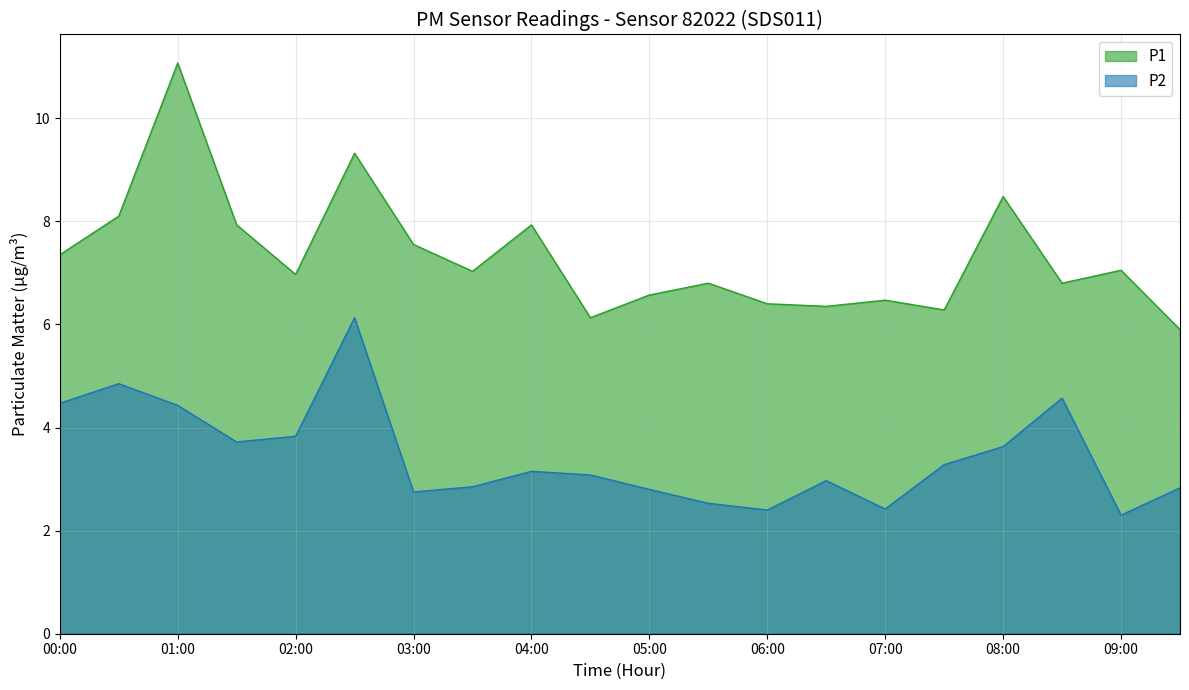

Reading left to right, list all the values displayed in this chart.

P1: 7.3	8.1	11.1	7.9	7.0	9.3	7.5	7.0	7.9	6.1	6.6	6.8	6.4	6.3	6.5	6.3	8.5	6.8	7.0	5.9
P2: 4.5	4.8	4.4	3.7	3.8	6.1	2.8	2.9	3.1	3.1	2.8	2.5	2.4	3.0	2.4	3.3	3.6	4.6	2.3	2.8